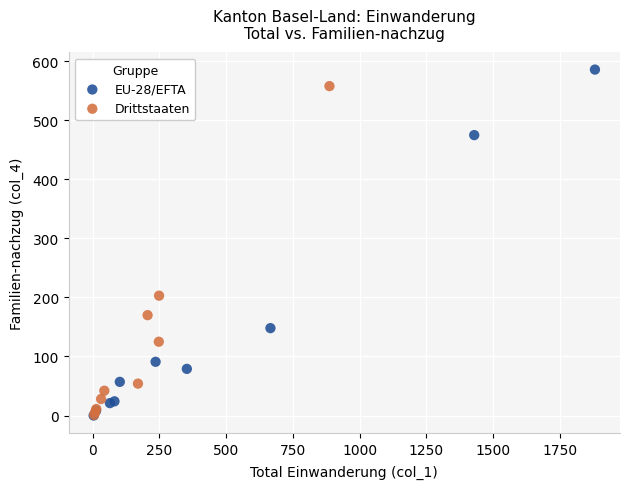

Which series has the widest spread of Y values?

EU-28/EFTA